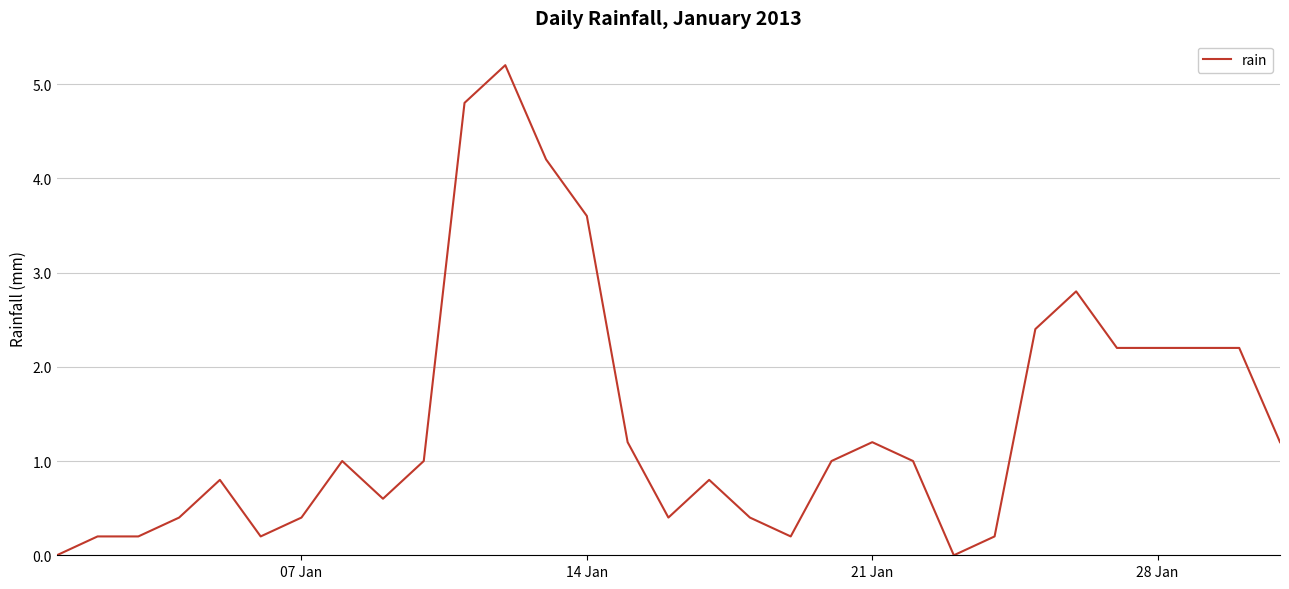

What is the maximum value shown in the chart?

5.2